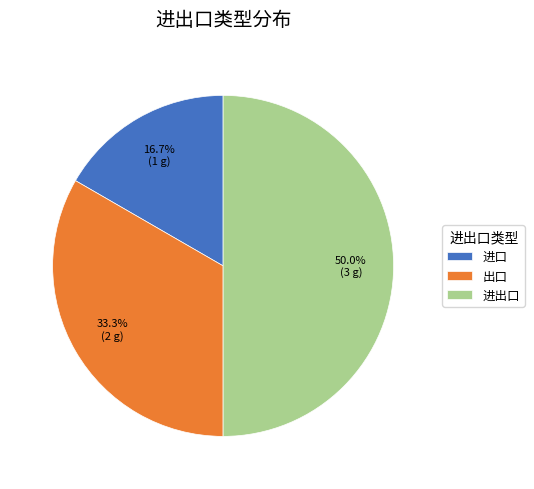

To the nearest percent, what is the average slice percentage?

33%